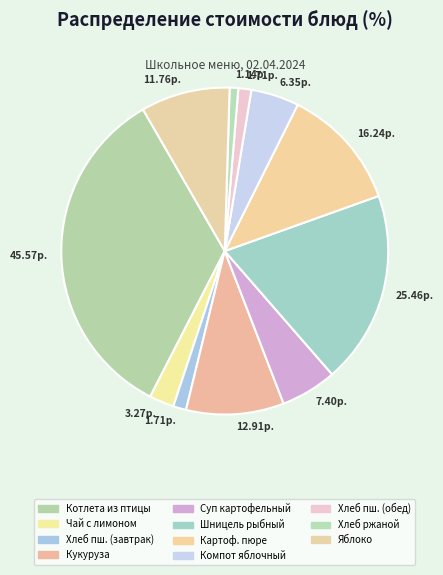

Count the number of slices in the pie.

11